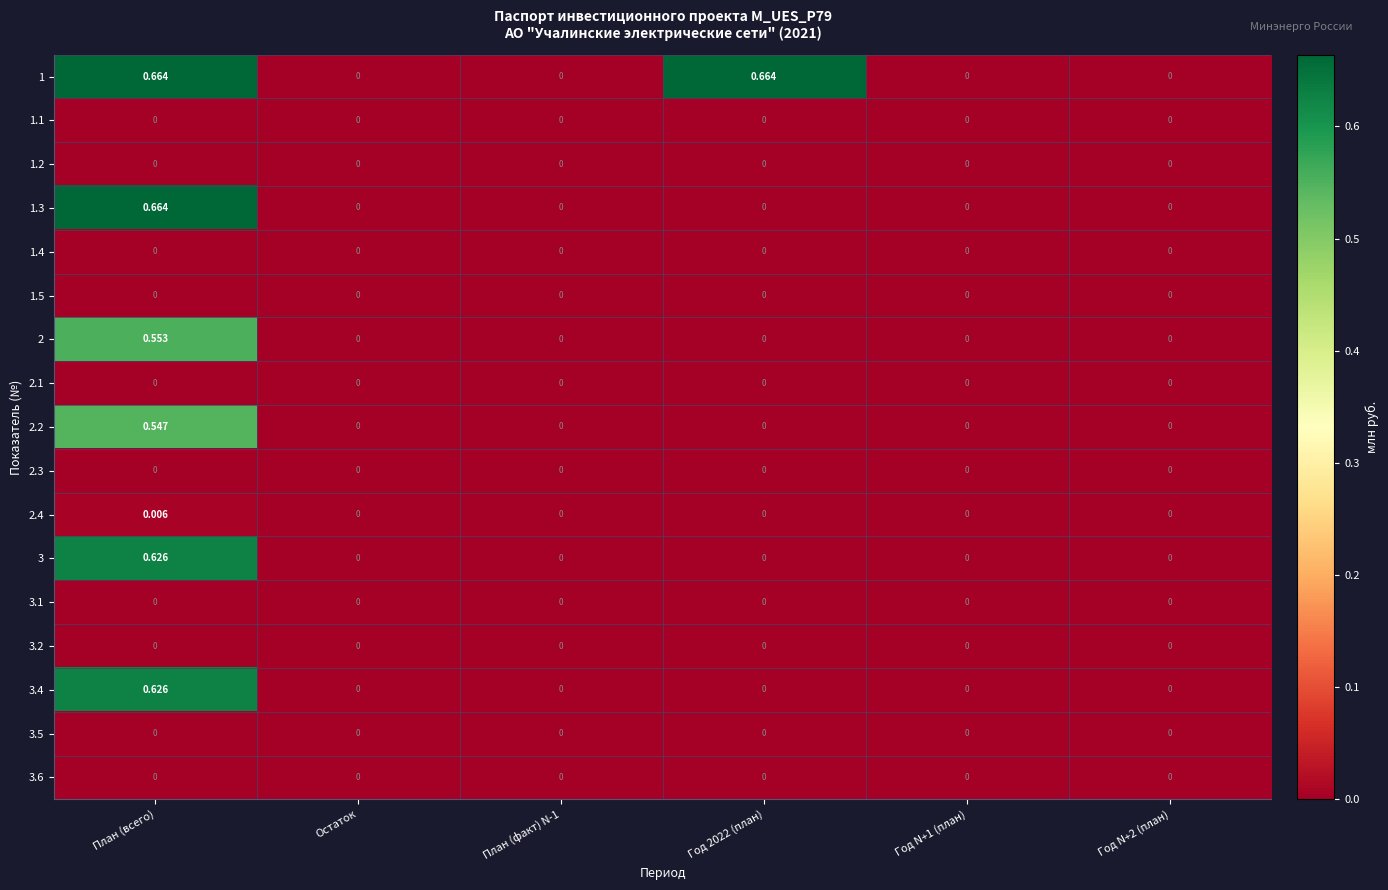

At which category is the sum across all series the highest?

План (всего)